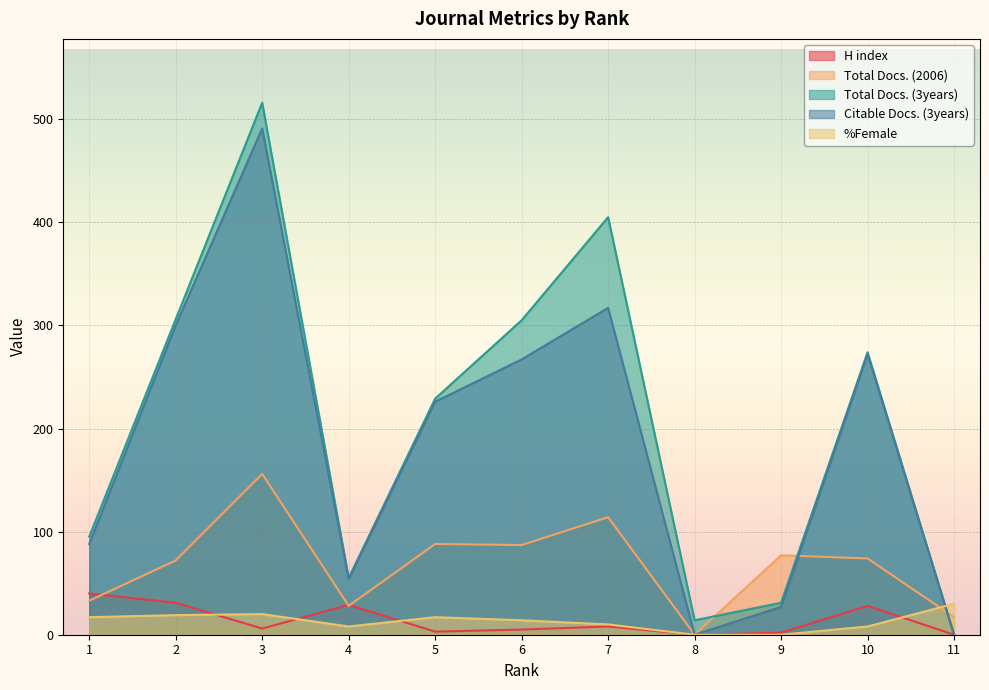

Where is the first local maximum for H index?

4